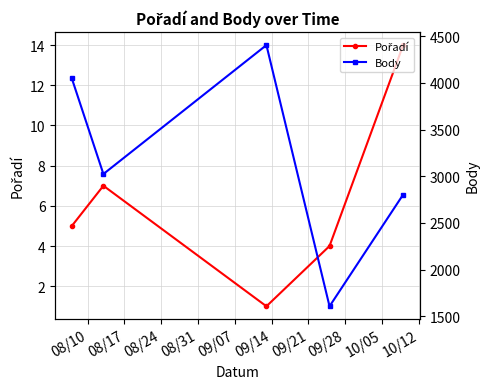

What is the sum of all Body values?

15887